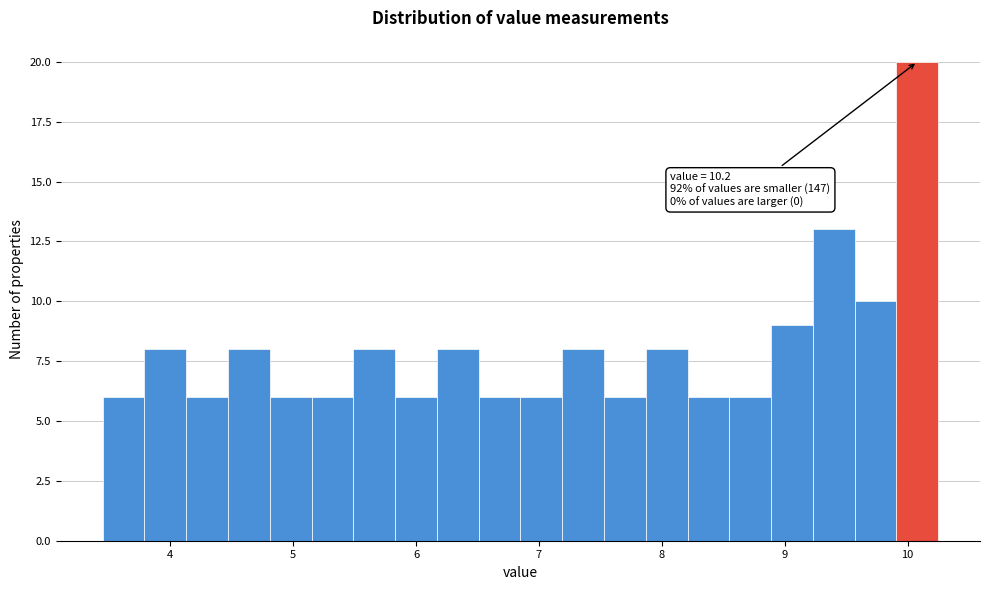

Read against the x-axis, roughly where is the centre of the tallest bar?

10.1